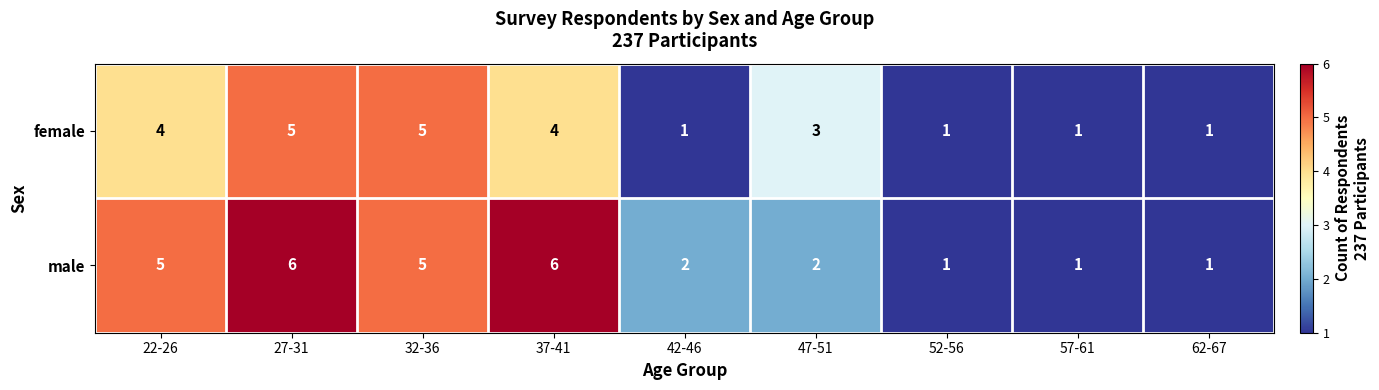

Reading left to right, list all the values displayed in this chart.

female: 4	5	5	4	1	3	1	1	1
male: 5	6	5	6	2	2	1	1	1